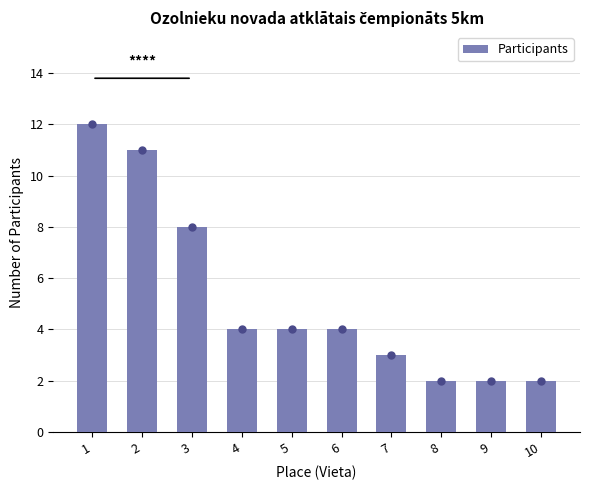

At which label does the data first exceed 4?

1